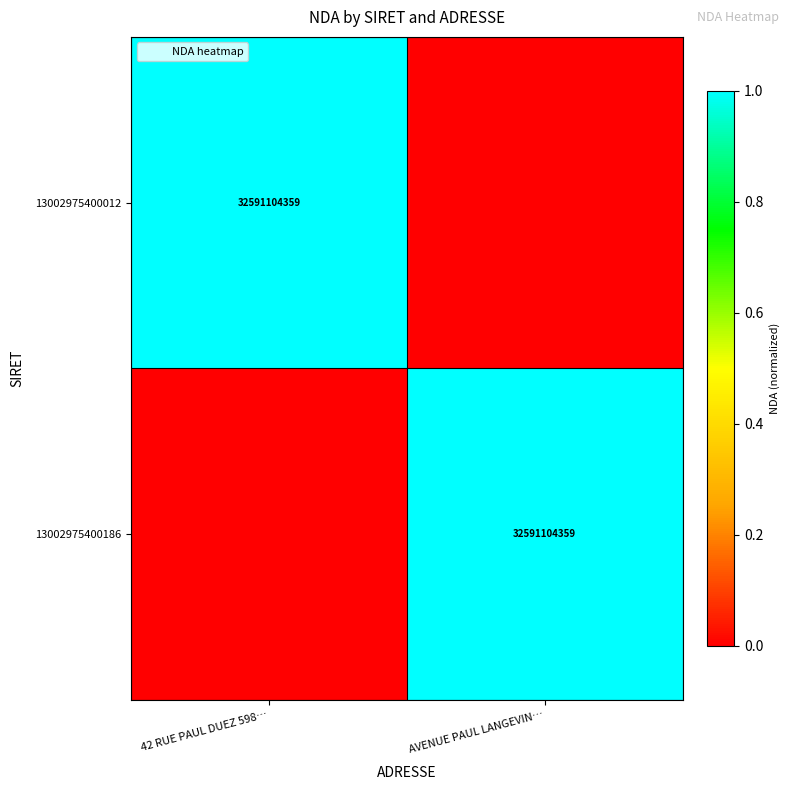

What is the highest value of the 13002975400186 series?

1